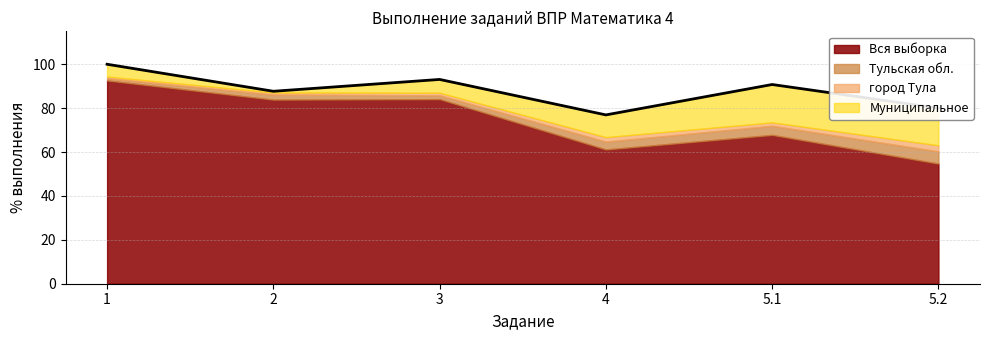

Which series has the largest range (max minus min)?

Вся выборка